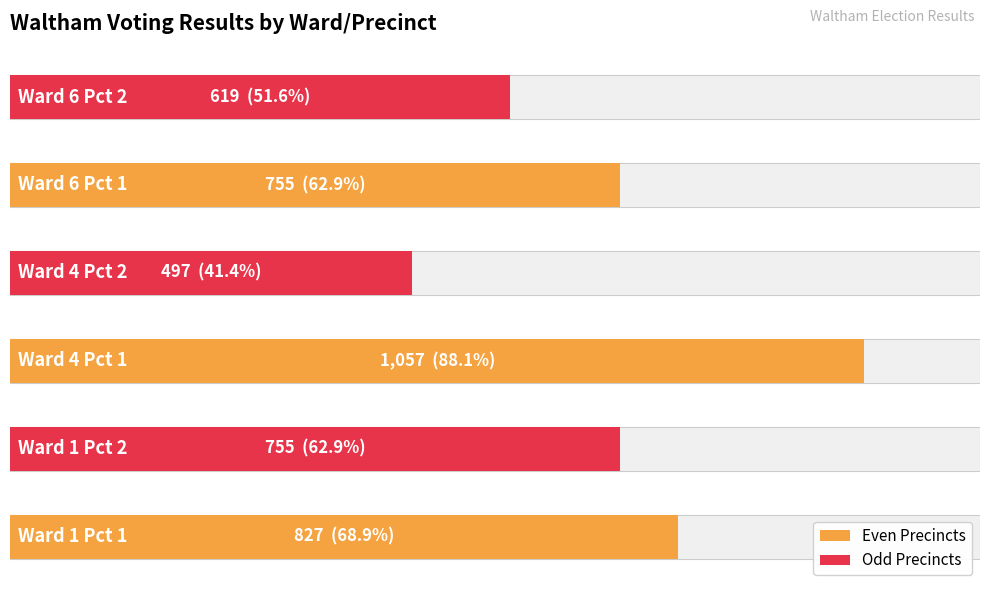

What is the label of the 3rd bar from the left?

Ward 4 Pct 1